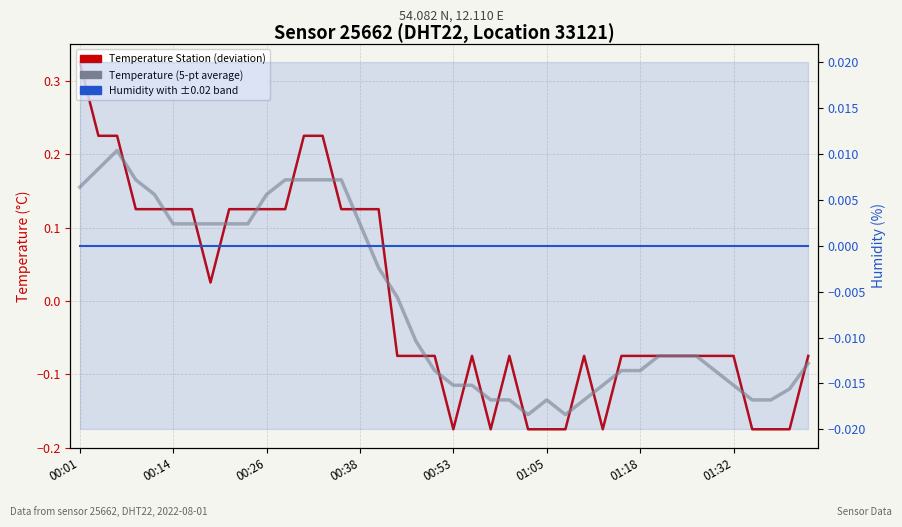

In Temperature (deviation from mean), how many points are higher than both neighbors (excluding endpoints)?

3